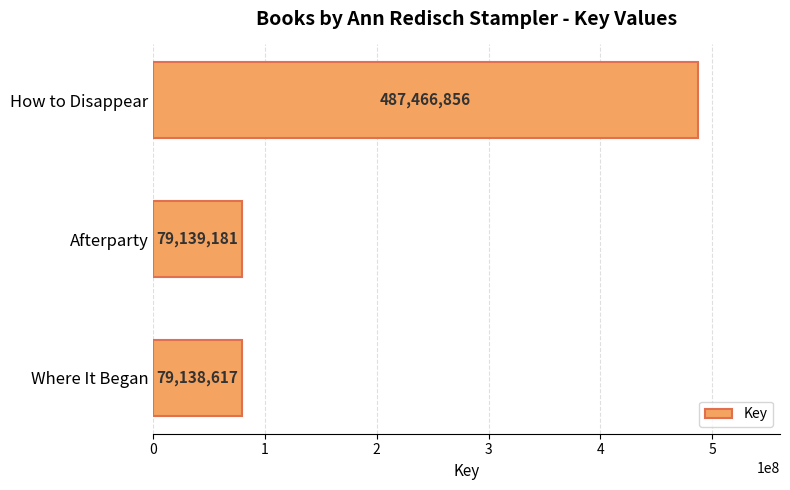

Between Afterparty and Where It Began, which is larger?

Afterparty